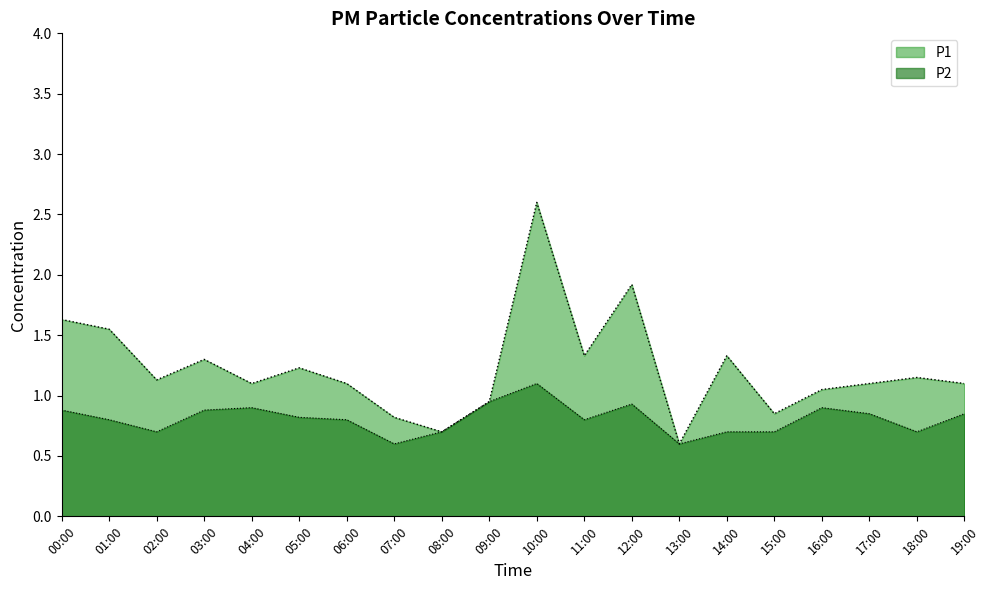

What are all the series names shown in the legend?

P1, P2